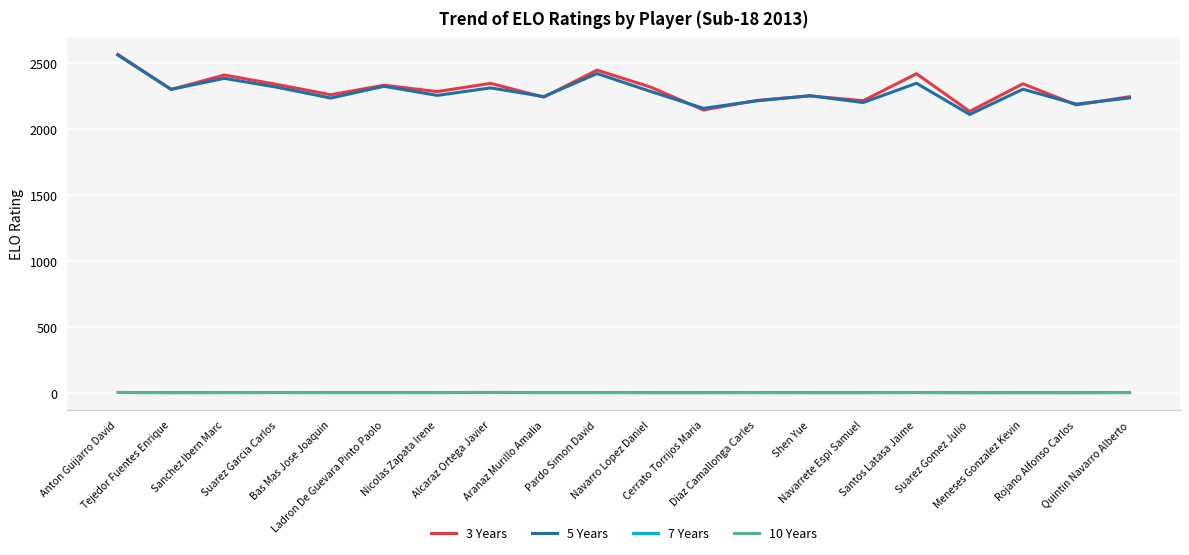

True or false: 5 Years and 7 Years cross at least once.

False